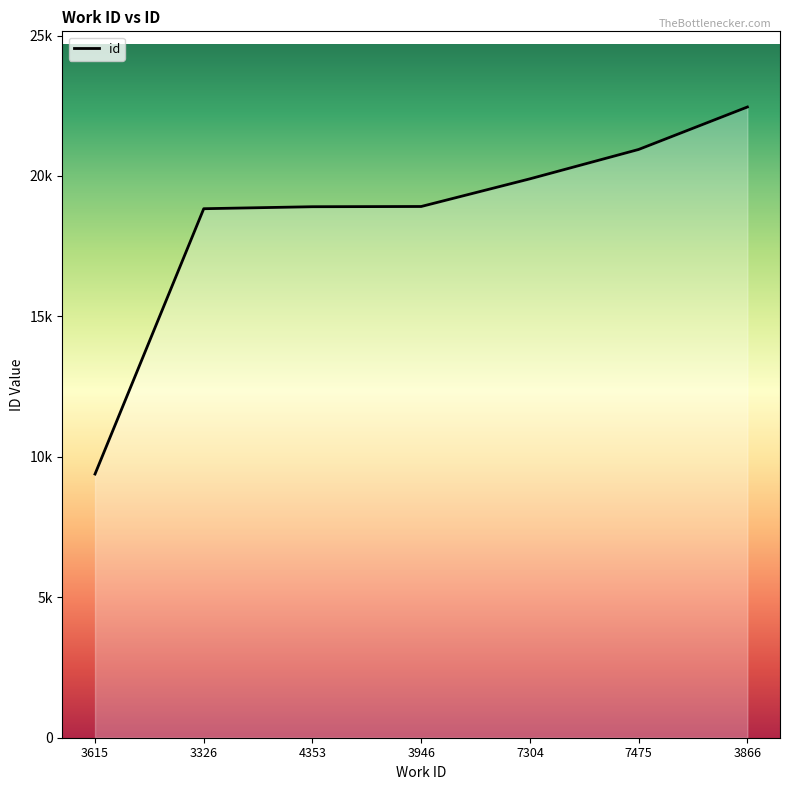

The chart shows a value of 28105 at 4353. True or false?

False